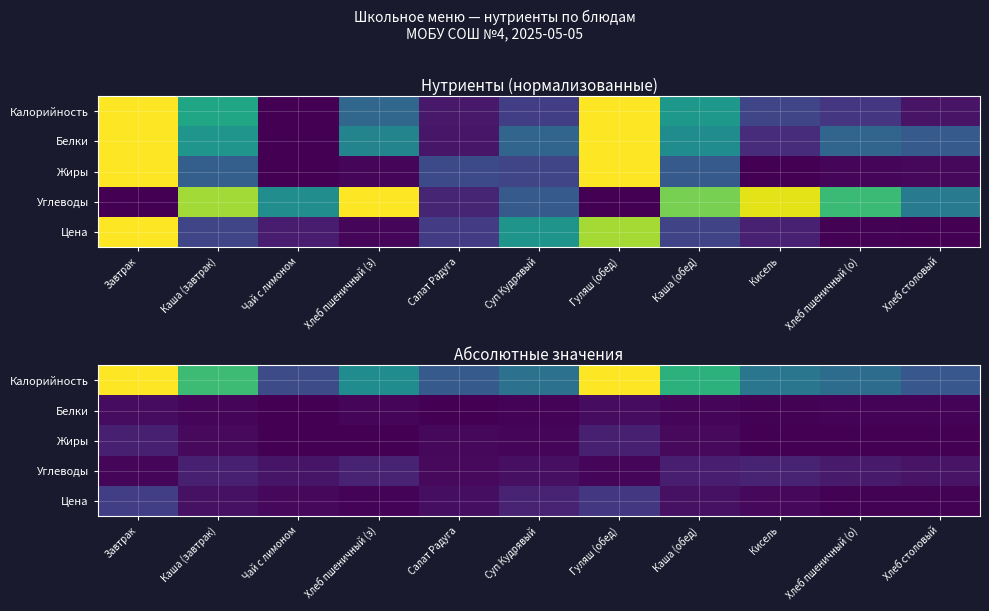

What is the greatest value displayed?

266.6